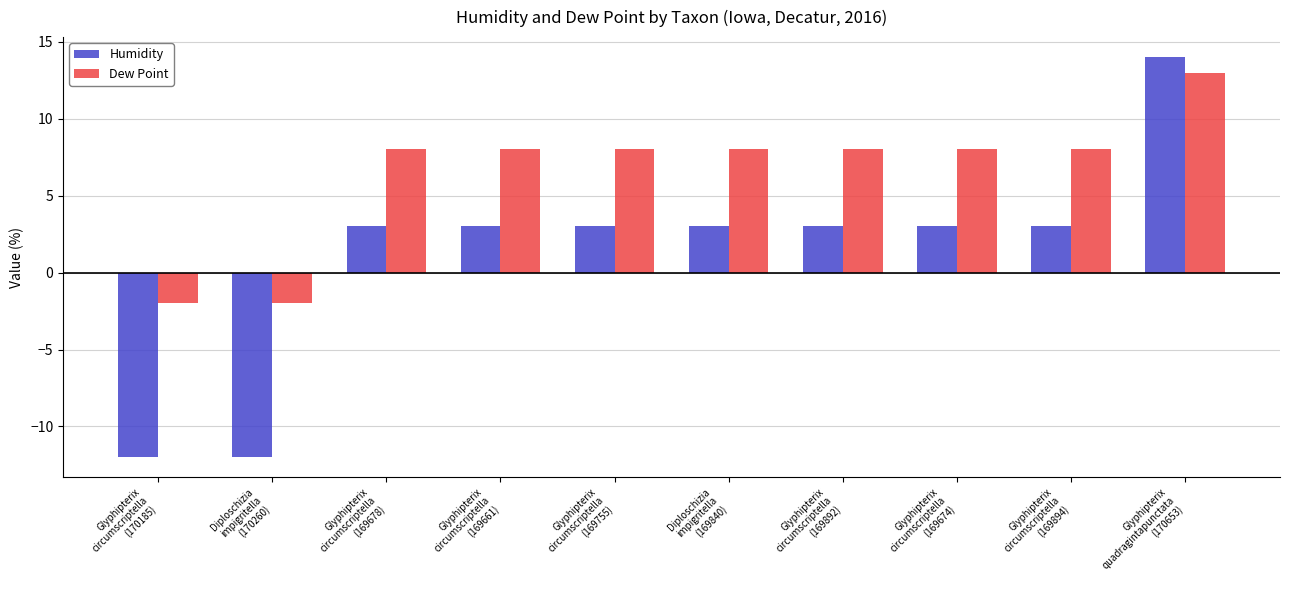

Which series has the widest spread of values?

Humidity